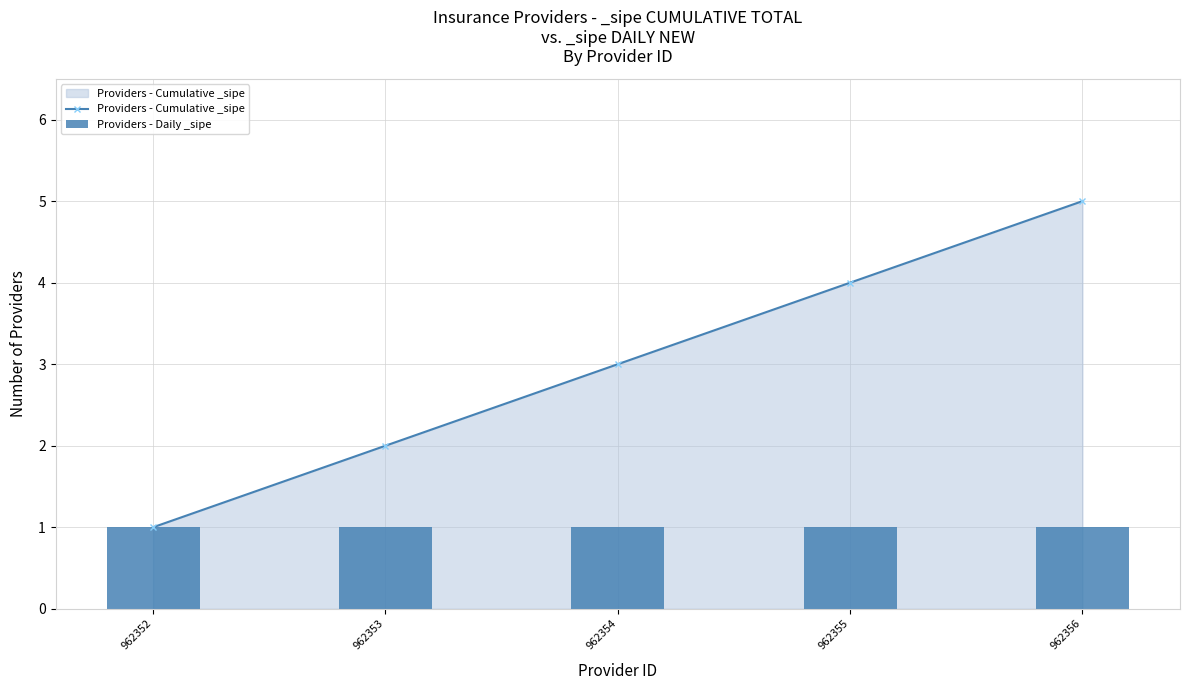

Does the chart contain stacked bars?

No